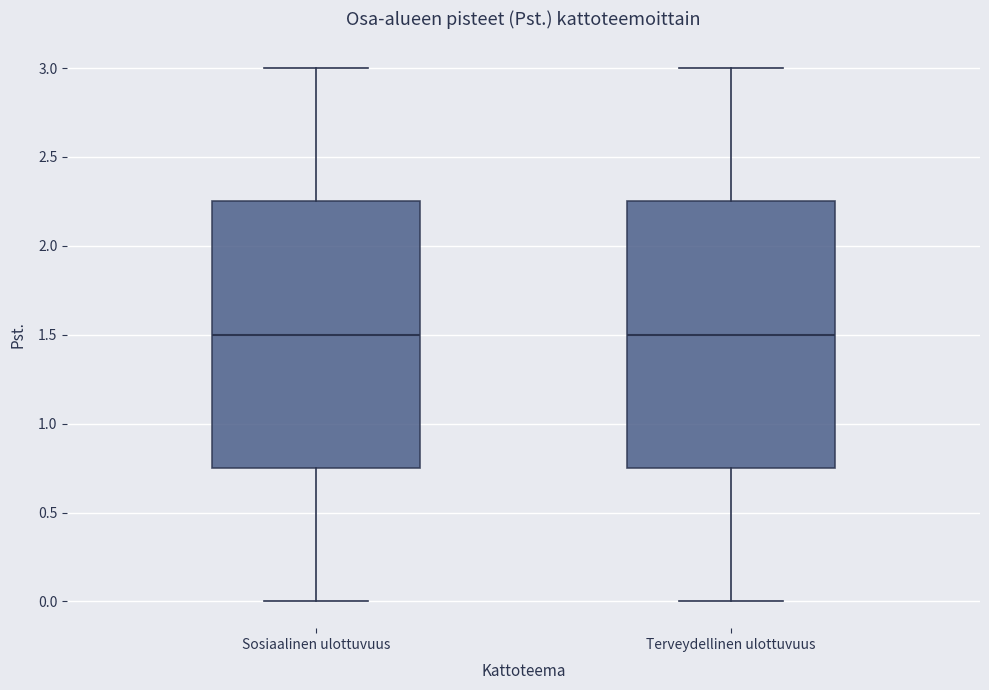

Reading left to right, transcribe this box plot: for each box, give where its median line is, the range the box spans, and where its two whiskers end, as read against the y-axis. The values are not printed on the chart, so give them approximately, as read against the axis.

Sosiaalinen ulottuvuus: median 1.50, box 0.75 to 2.25, whiskers 0.00 to 3.00
Terveydellinen ulottuvuus: median 1.50, box 0.75 to 2.25, whiskers 0.00 to 3.00